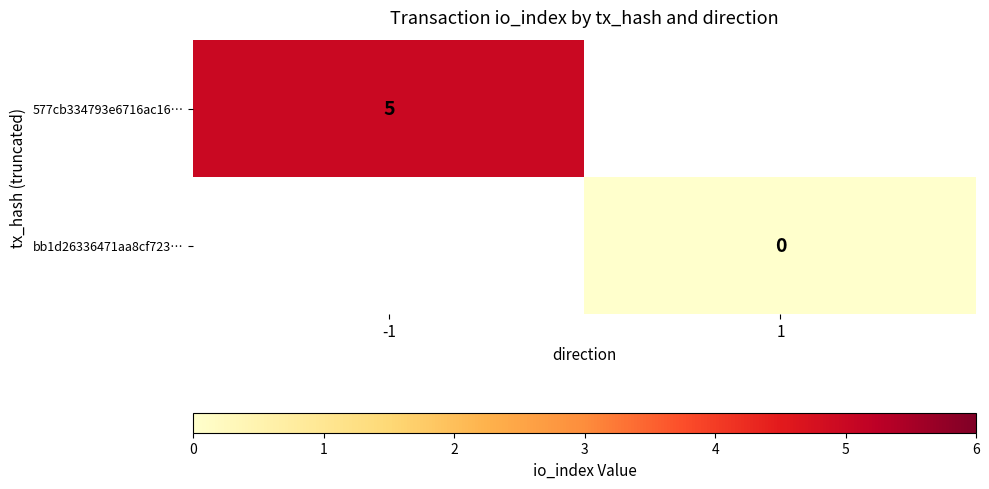

The 577cb334793e6716ac16… series shows 7 at -1. True or false?

False